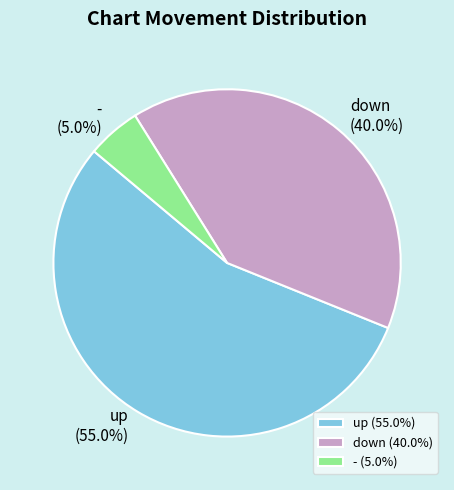

To the nearest percent, what portion does - represent?

5%